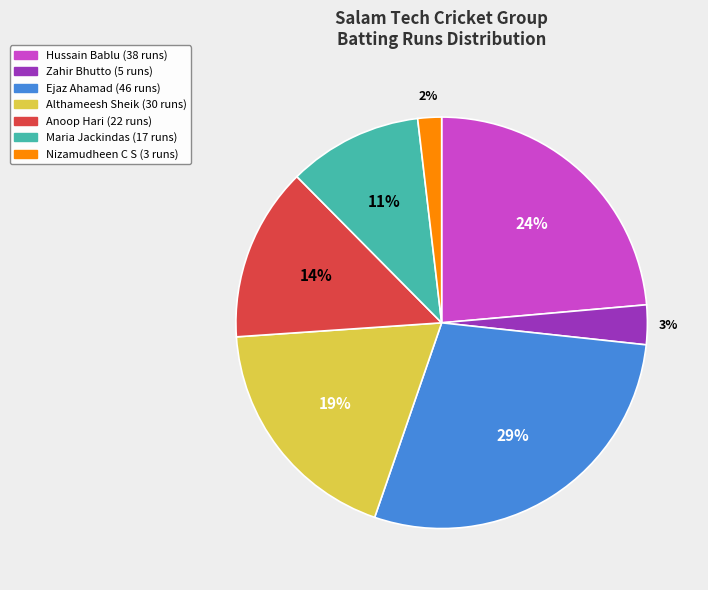

How many segments does this pie chart have?

7